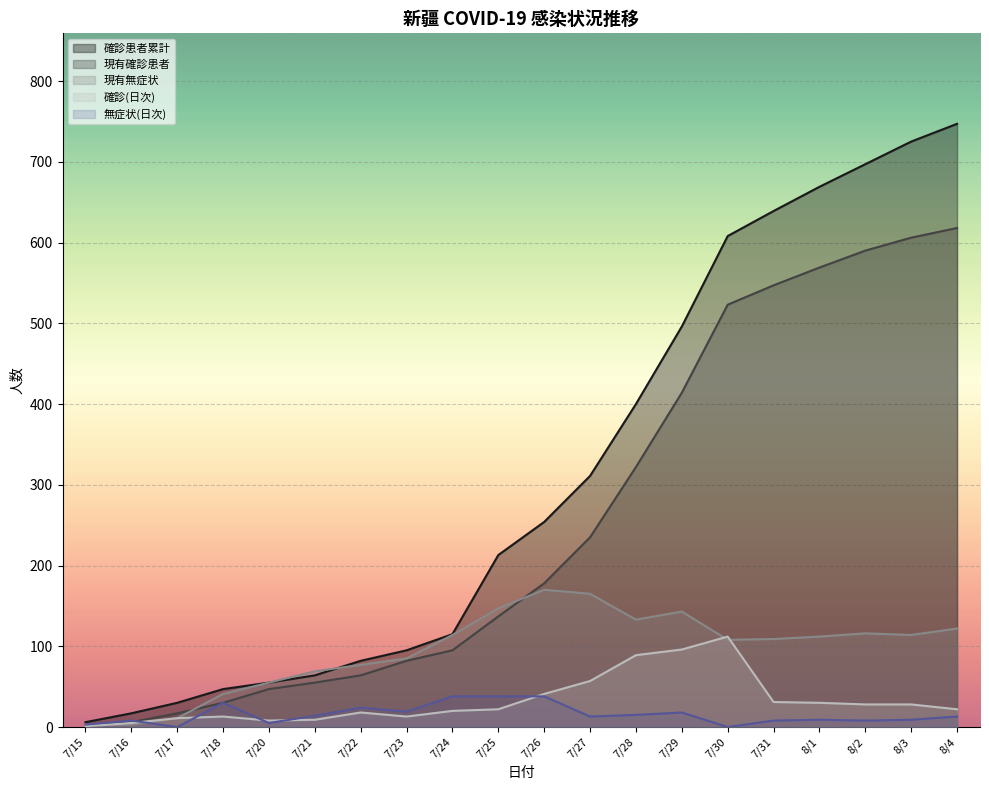

What is the average value of the 現有無症状 series?

95